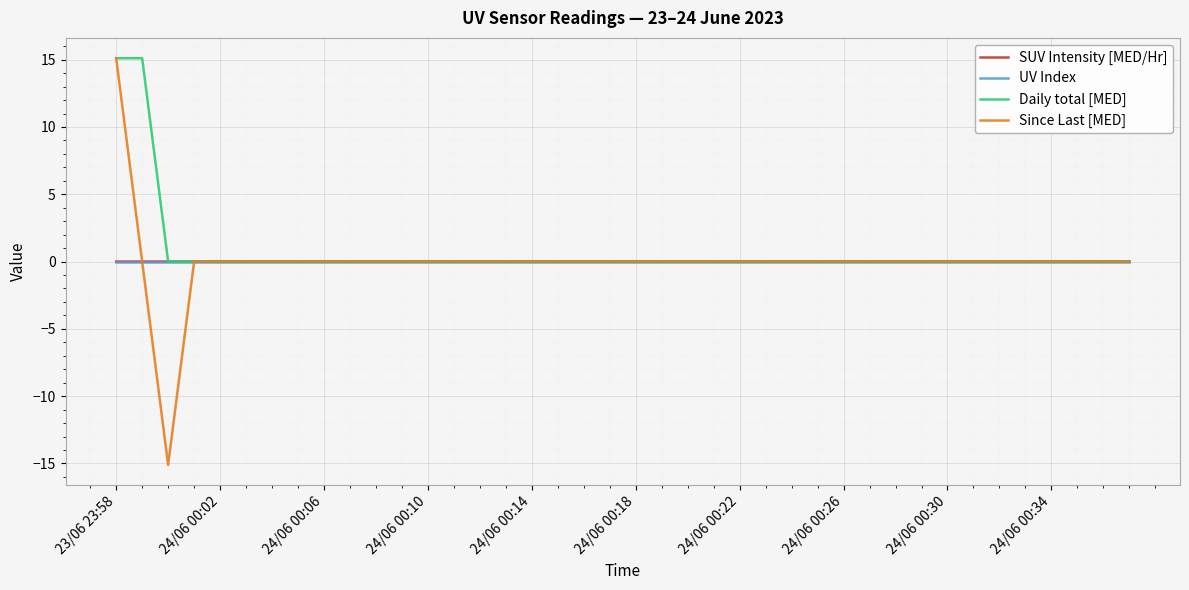

Which series has the largest range (max minus min)?

Since Last [MED]